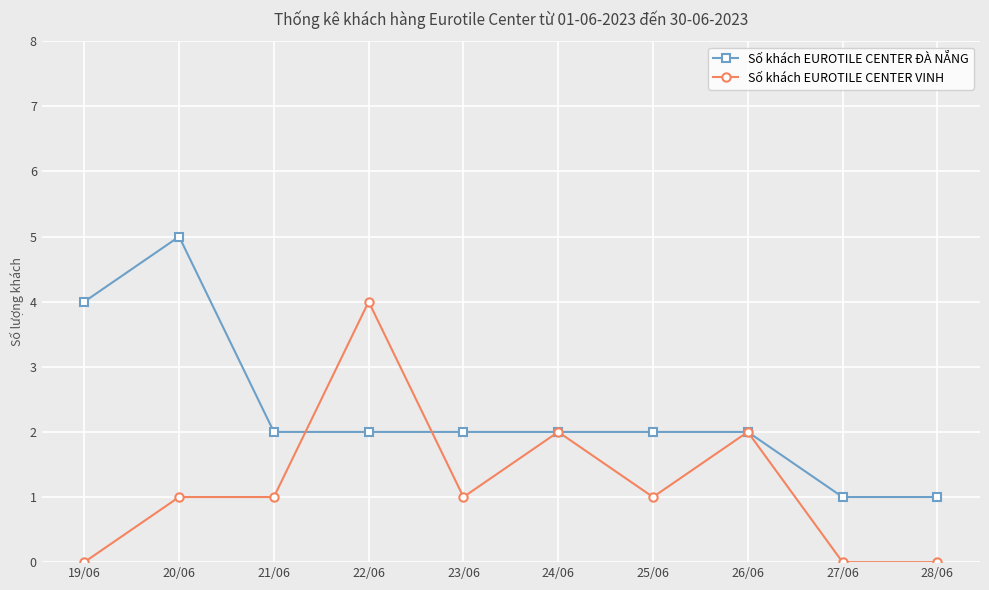

Reading left to right, extract all data points from this chart.

Số khách EUROTILE CENTER ĐÀ NẴNG: 19/06=4	20/06=5	21/06=2	22/06=2	23/06=2	24/06=2	25/06=2	26/06=2	27/06=1	28/06=1
Số khách EUROTILE CENTER VINH: 19/06=0	20/06=1	21/06=1	22/06=4	23/06=1	24/06=2	25/06=1	26/06=2	27/06=0	28/06=0